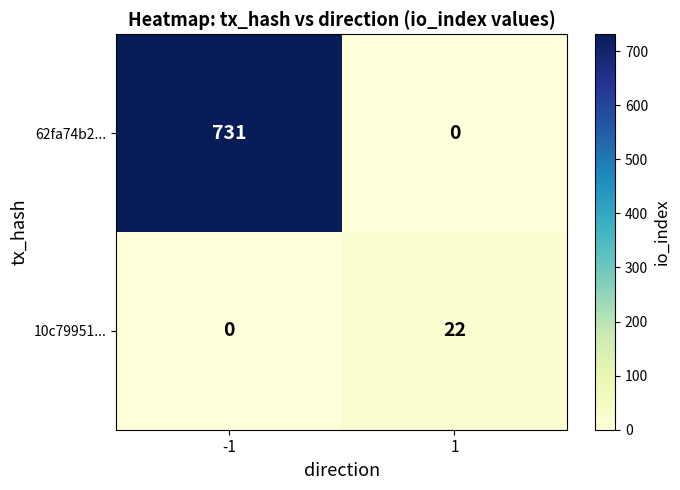

Reading left to right, list all the values displayed in this chart.

62fa74b2...: 731	0
10c79951...: 0	22